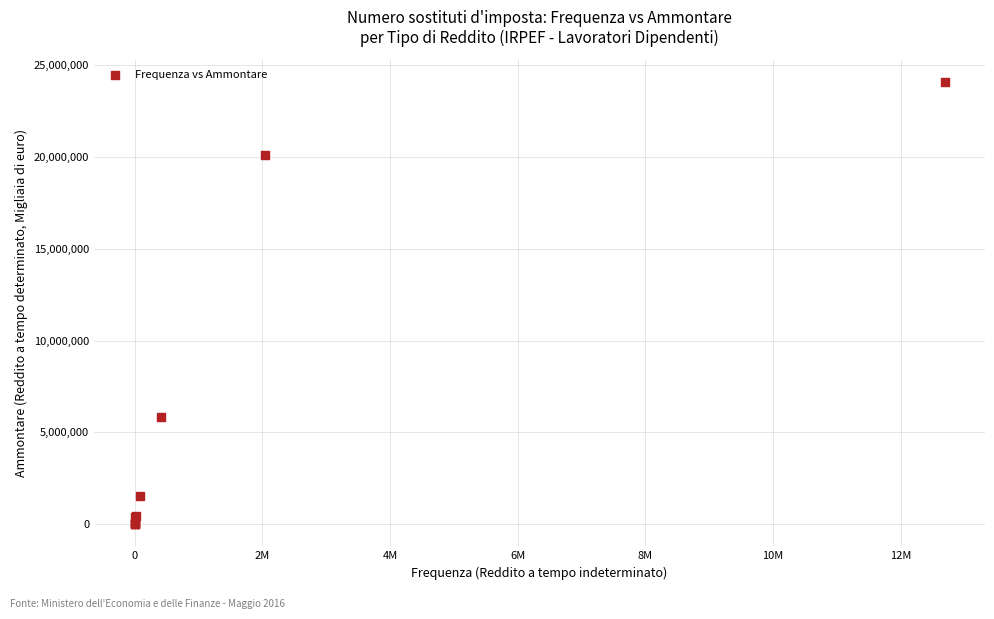

What Y value in the scatter plot is closest to 12047866?

5814665